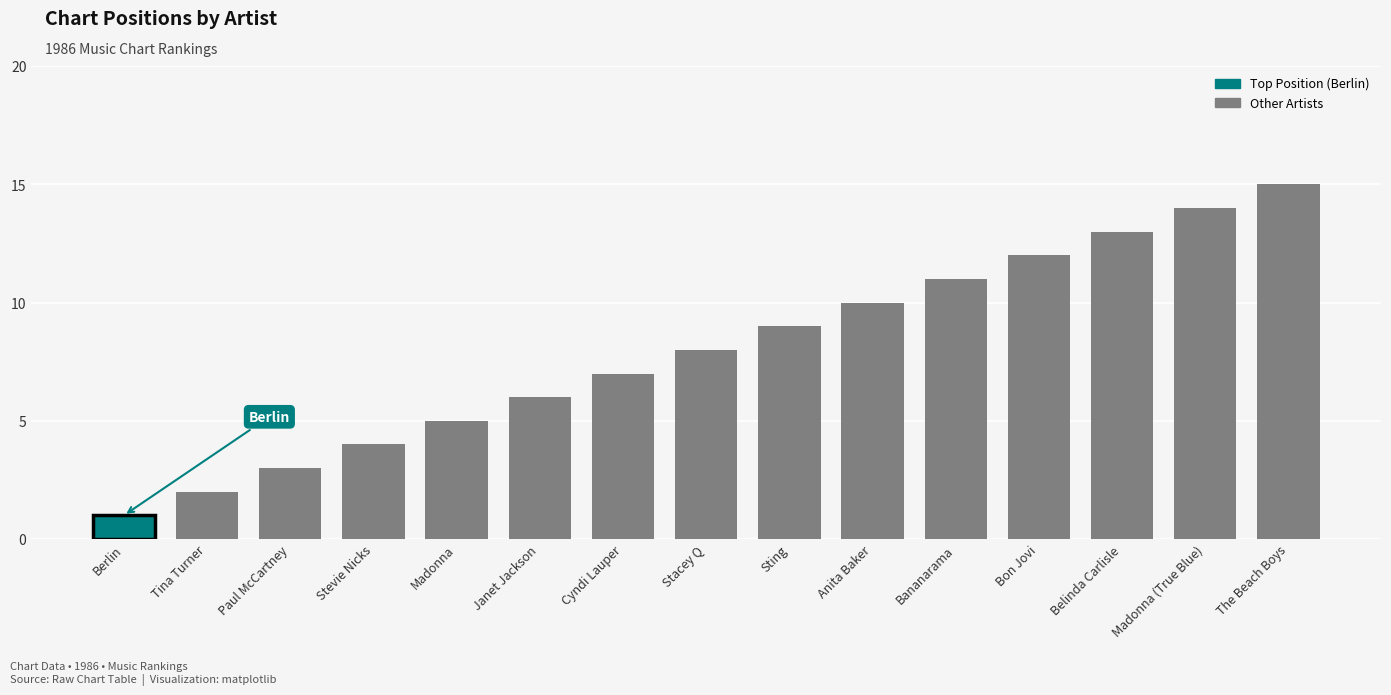

The chart shows a value of 1 at Berlin. True or false?

True